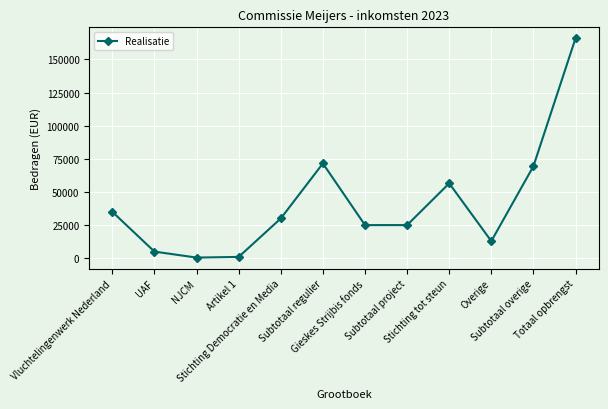

Where does the data first go above 30000?

Vluchtelingenwerk Nederland